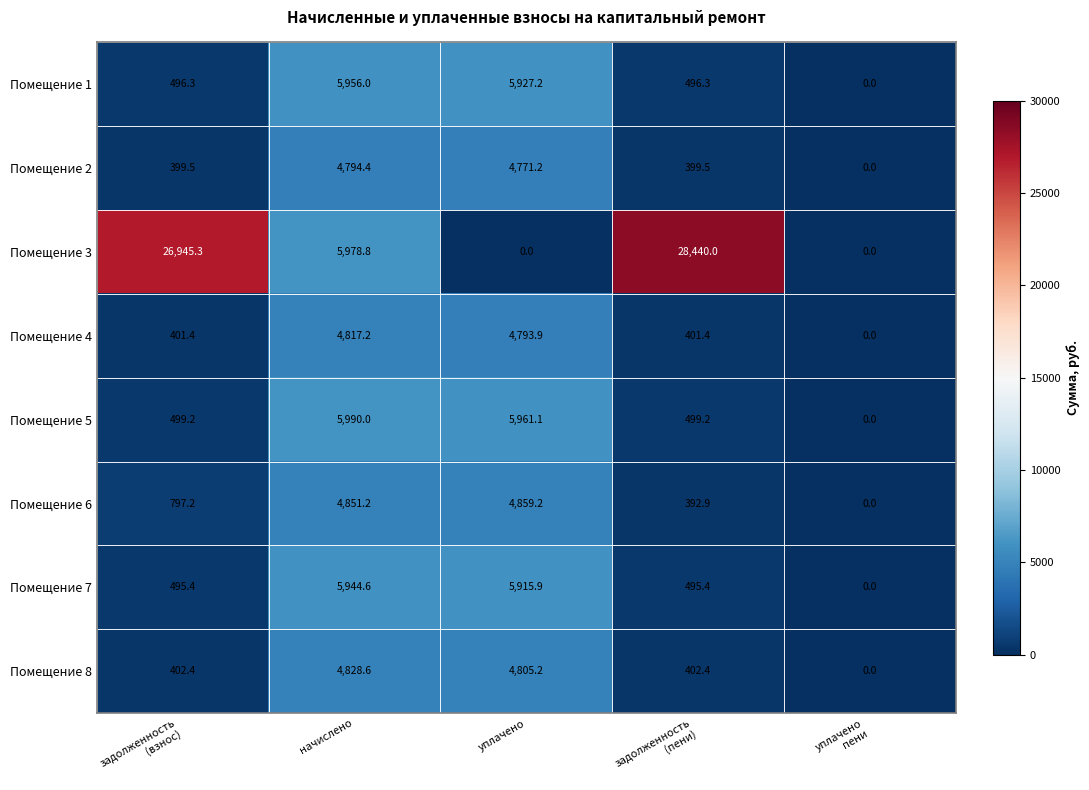

Which series changed the most between начислено and уплачено?

Помещение 3